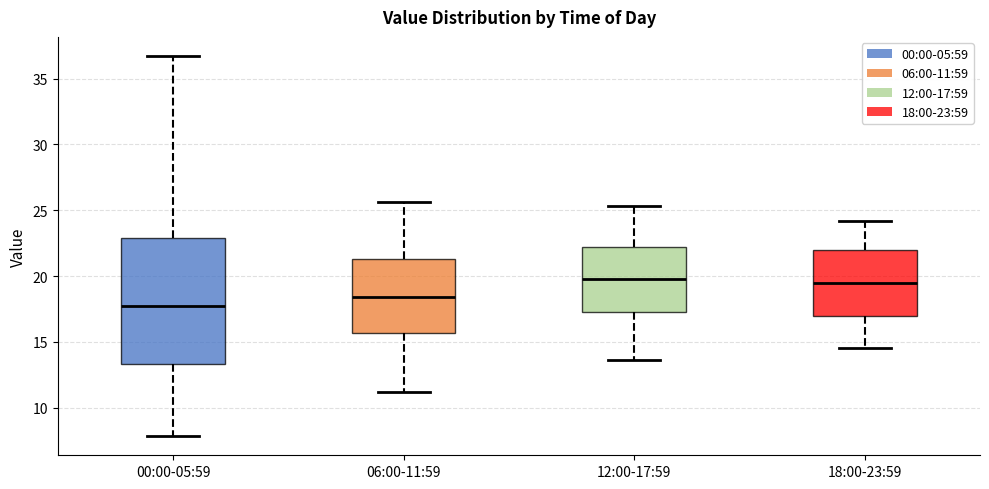

Where does the lower whisker of the box for 18:00-23:59 end on the y-axis? The values are not printed on the chart, so give them approximately, as read against the axis.

14.5